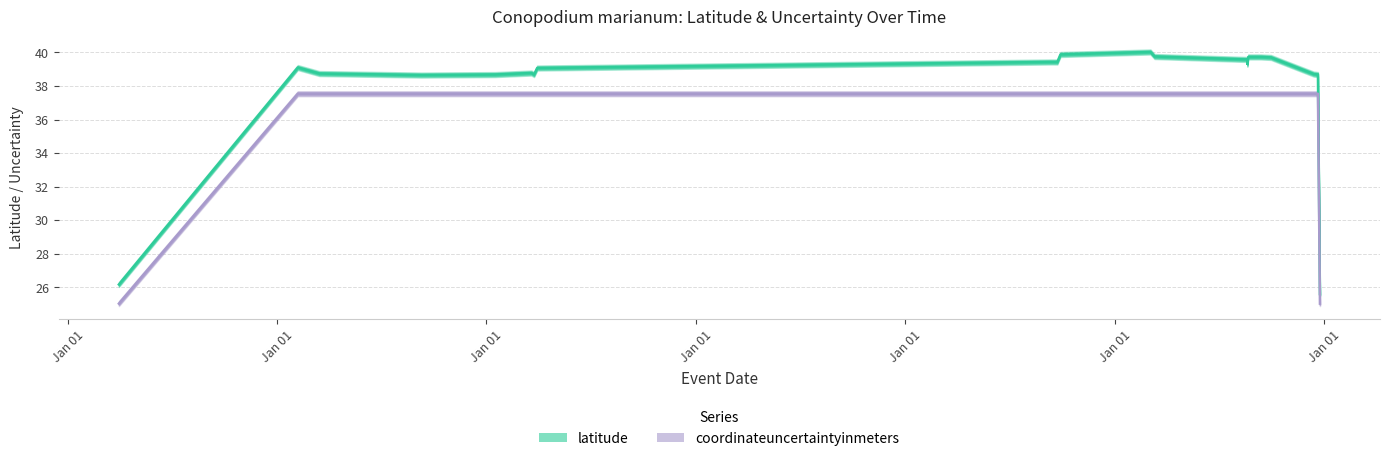

How many distinct data groups are displayed?

2